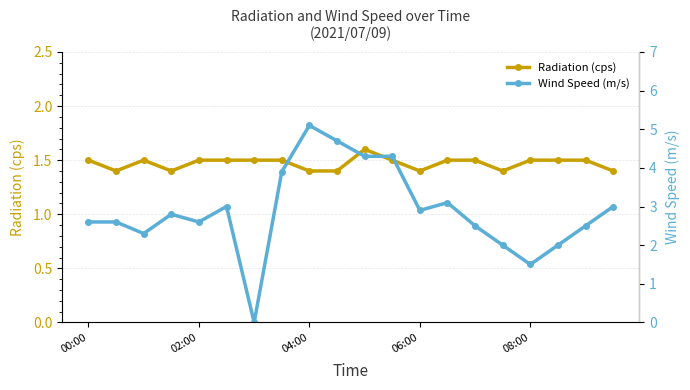

True or false: Radiation (cps) has more than 1 points higher than both neighbors.

True